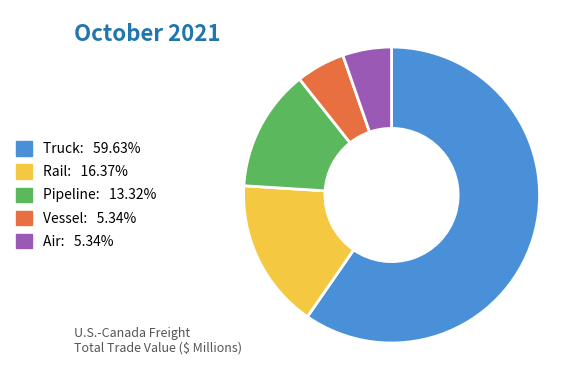

True or false: Pipeline accounts for 13% of the total.

True